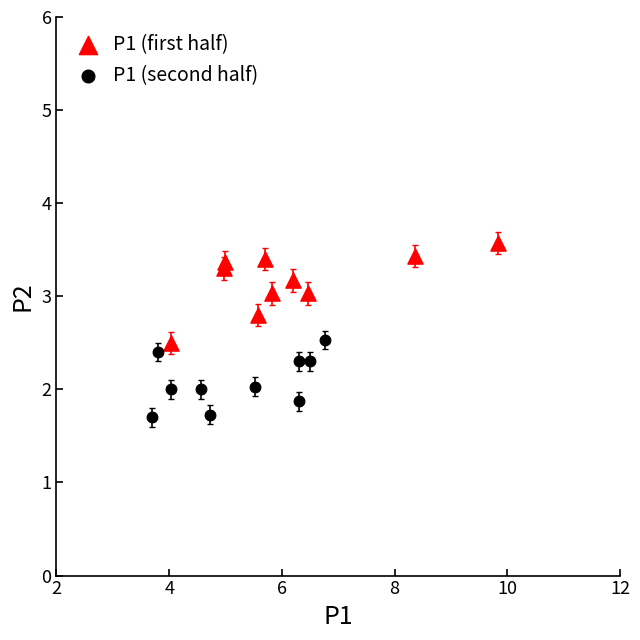

Which series contains the lowest Y value?

P1 (second half)